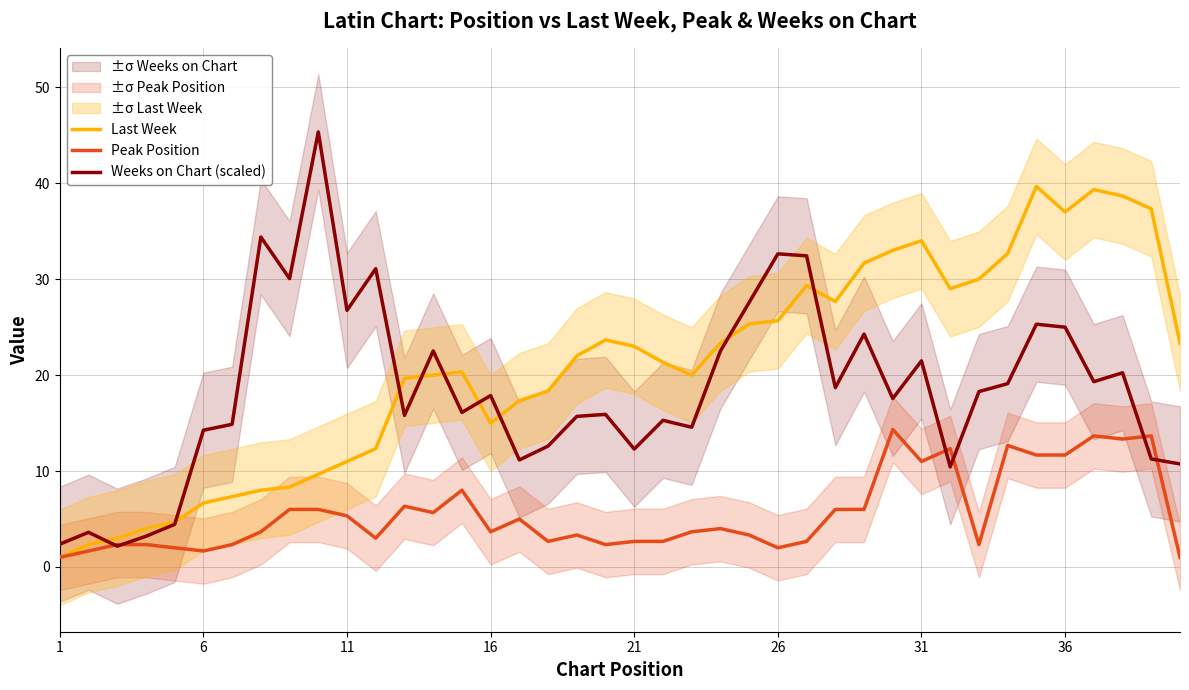

What is the highest value of the Last Week series?

39.7